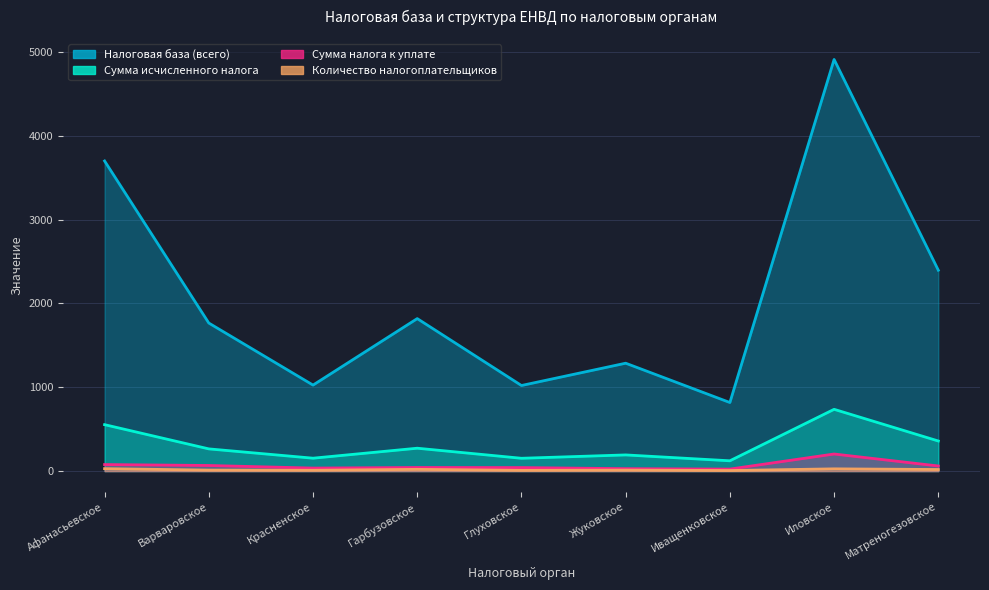

Which series changed the most between Гарбузовское and Глуховское?

Налоговая база (всего)